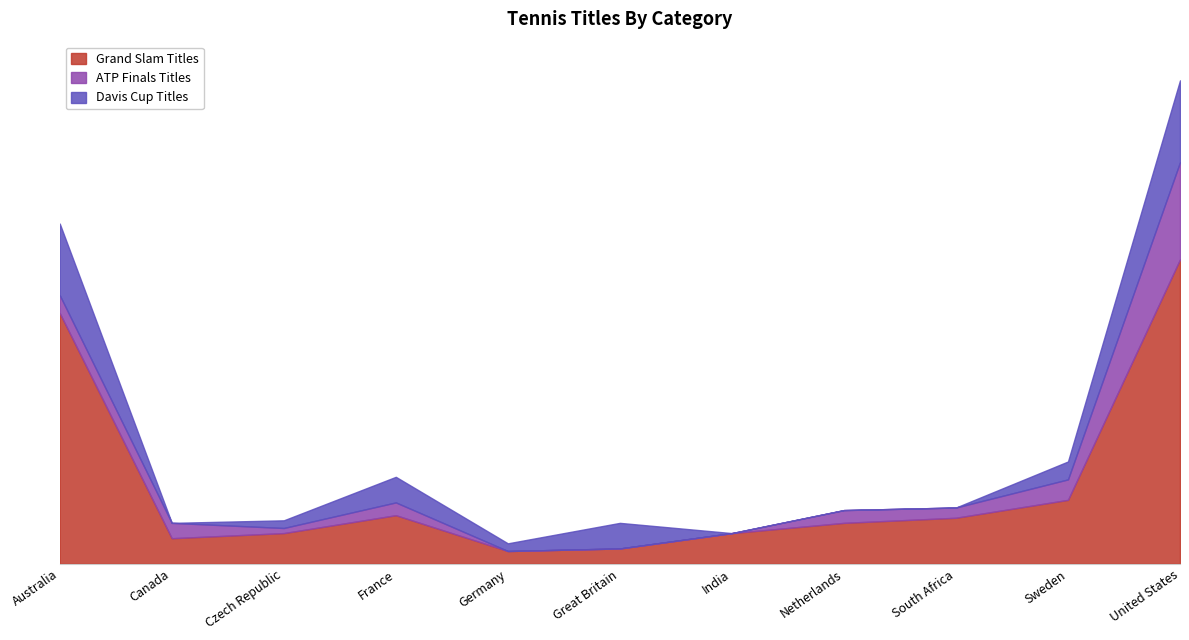

The value of Grand Slam Titles at Great Britain is 3. True or false?

False